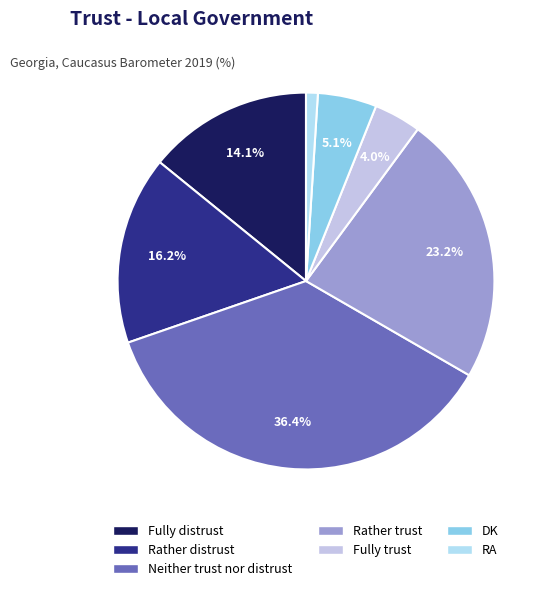

Which has a higher value, Fully distrust or RA?

Fully distrust